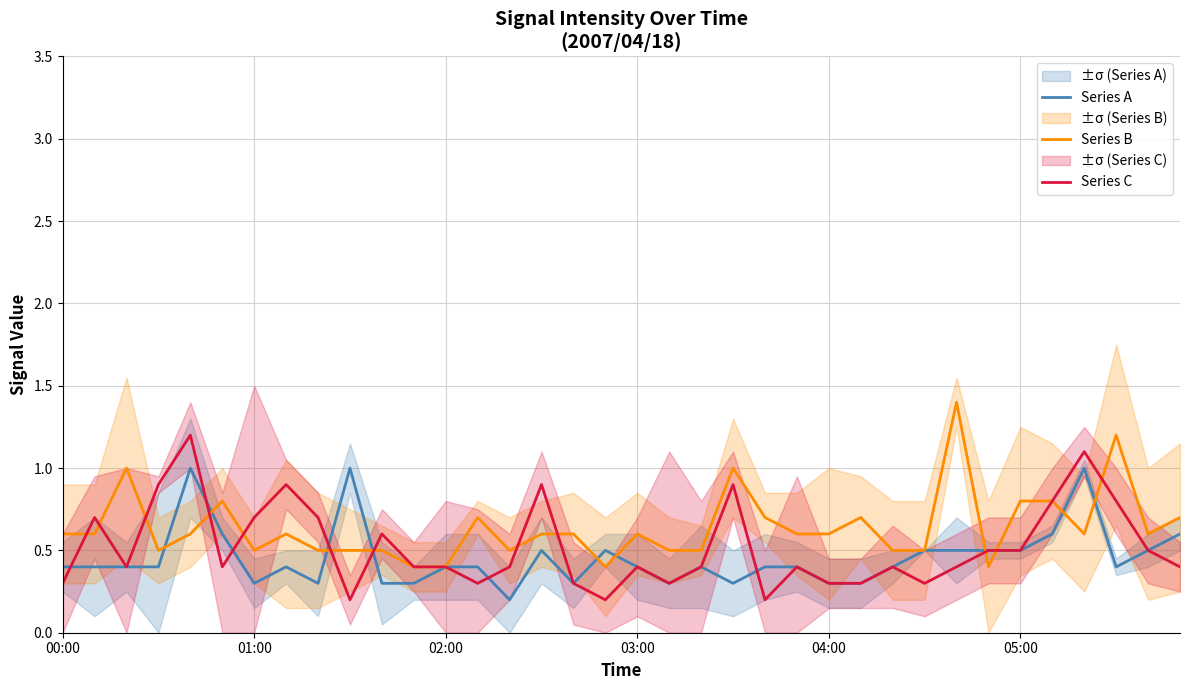

Reading left to right, transcribe all the data shown in this chart.

Series A: 0.4	0.4	0.4	0.4	1.0	0.6	0.3	0.4	0.3	1.0	0.3	0.3	0.4	0.4	0.2	0.5	0.3	0.5	0.4	0.3	0.4	0.3	0.4	0.4	0.3	0.3	0.4	0.5	0.5	0.5	0.5	0.6	1.0	0.4	0.5	0.6
Series B: 0.6	0.6	1.0	0.5	0.6	0.8	0.5	0.6	0.5	0.5	0.5	0.4	0.4	0.7	0.5	0.6	0.6	0.4	0.6	0.5	0.5	1.0	0.7	0.6	0.6	0.7	0.5	0.5	1.4	0.4	0.8	0.8	0.6	1.2	0.6	0.7
Series C: 0.3	0.7	0.4	0.9	1.2	0.4	0.7	0.9	0.7	0.2	0.6	0.4	0.4	0.3	0.4	0.9	0.3	0.2	0.4	0.3	0.4	0.9	0.2	0.4	0.3	0.3	0.4	0.3	0.4	0.5	0.5	0.8	1.1	0.8	0.5	0.4